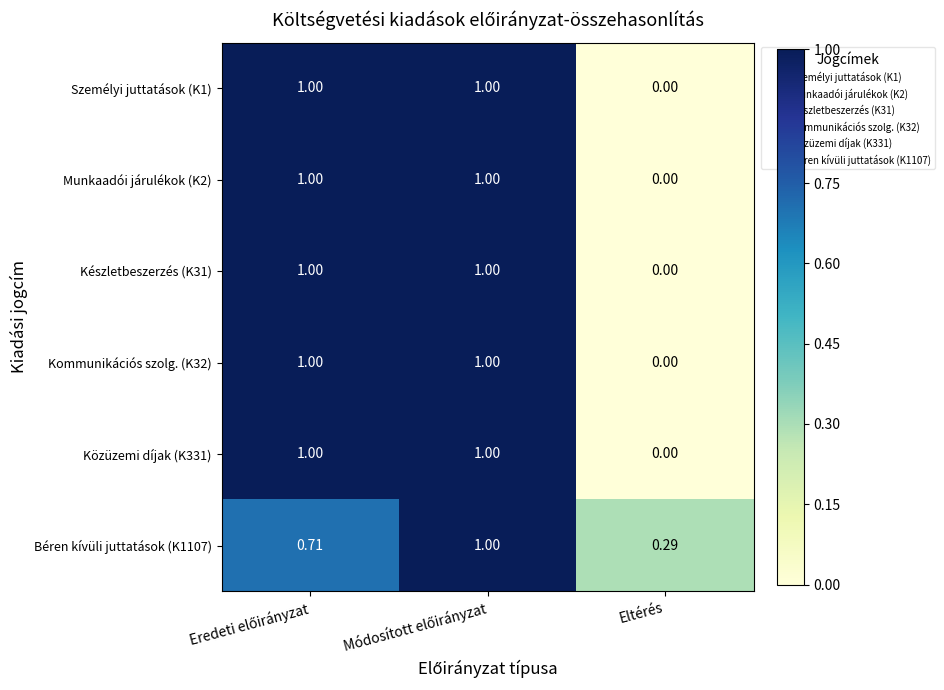

Where is Személyi juttatások (K1) nearest to the value 0?

Eltérés